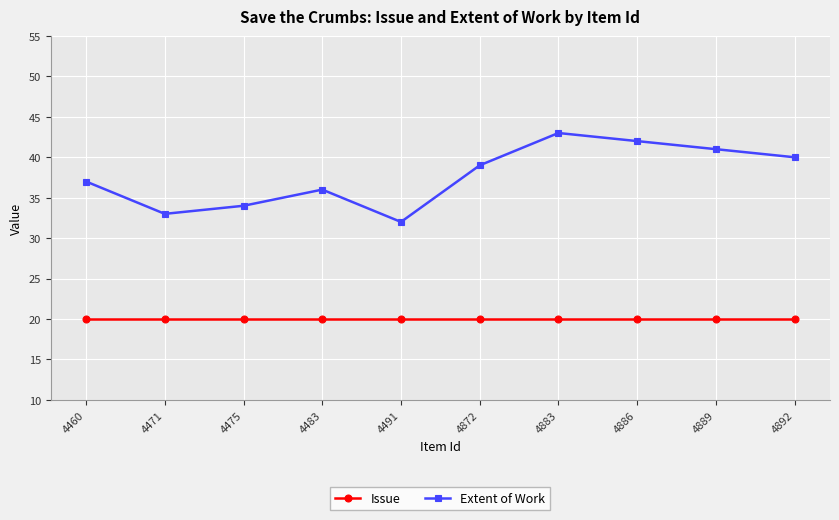

What is the smallest value displayed?

20